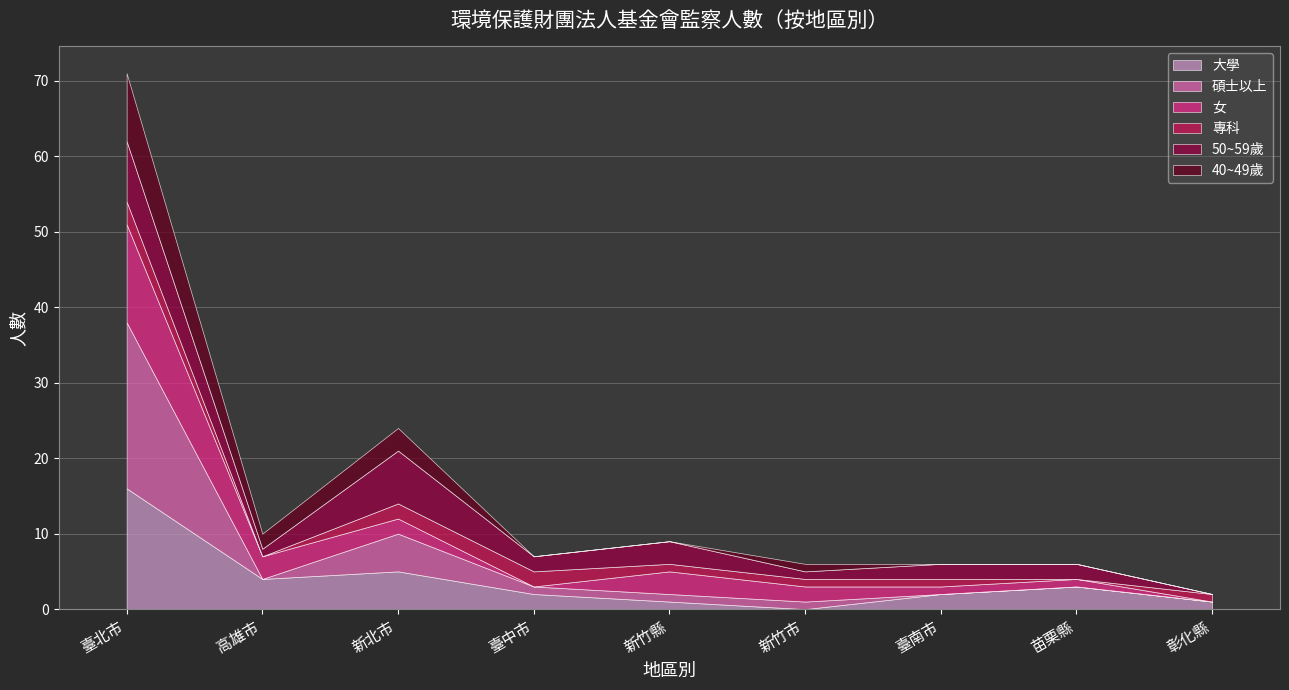

Where is the first local minimum for 40~49歲?

高雄市